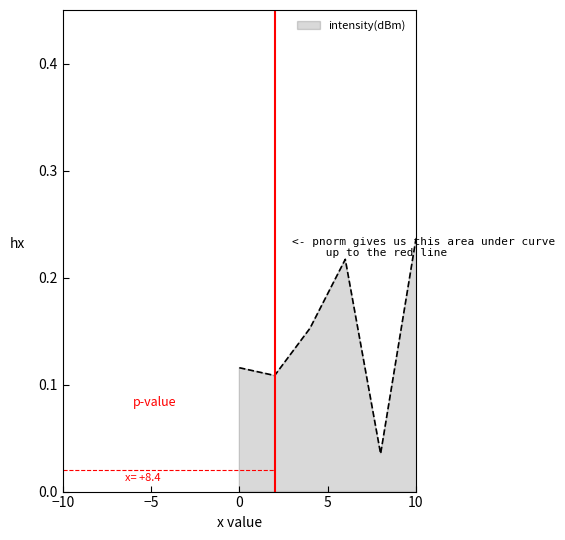

Does the chart display data point markers on the line(s)?

No